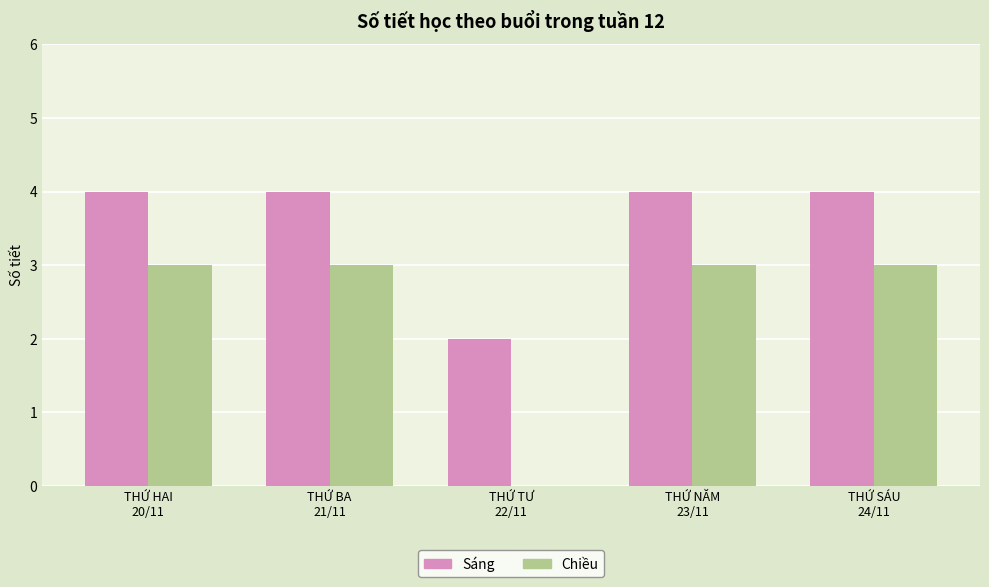

Reading left to right, transcribe all the data shown in this chart.

Sáng: 4	4	2	4	4
Chiều: 3	3	0	3	3